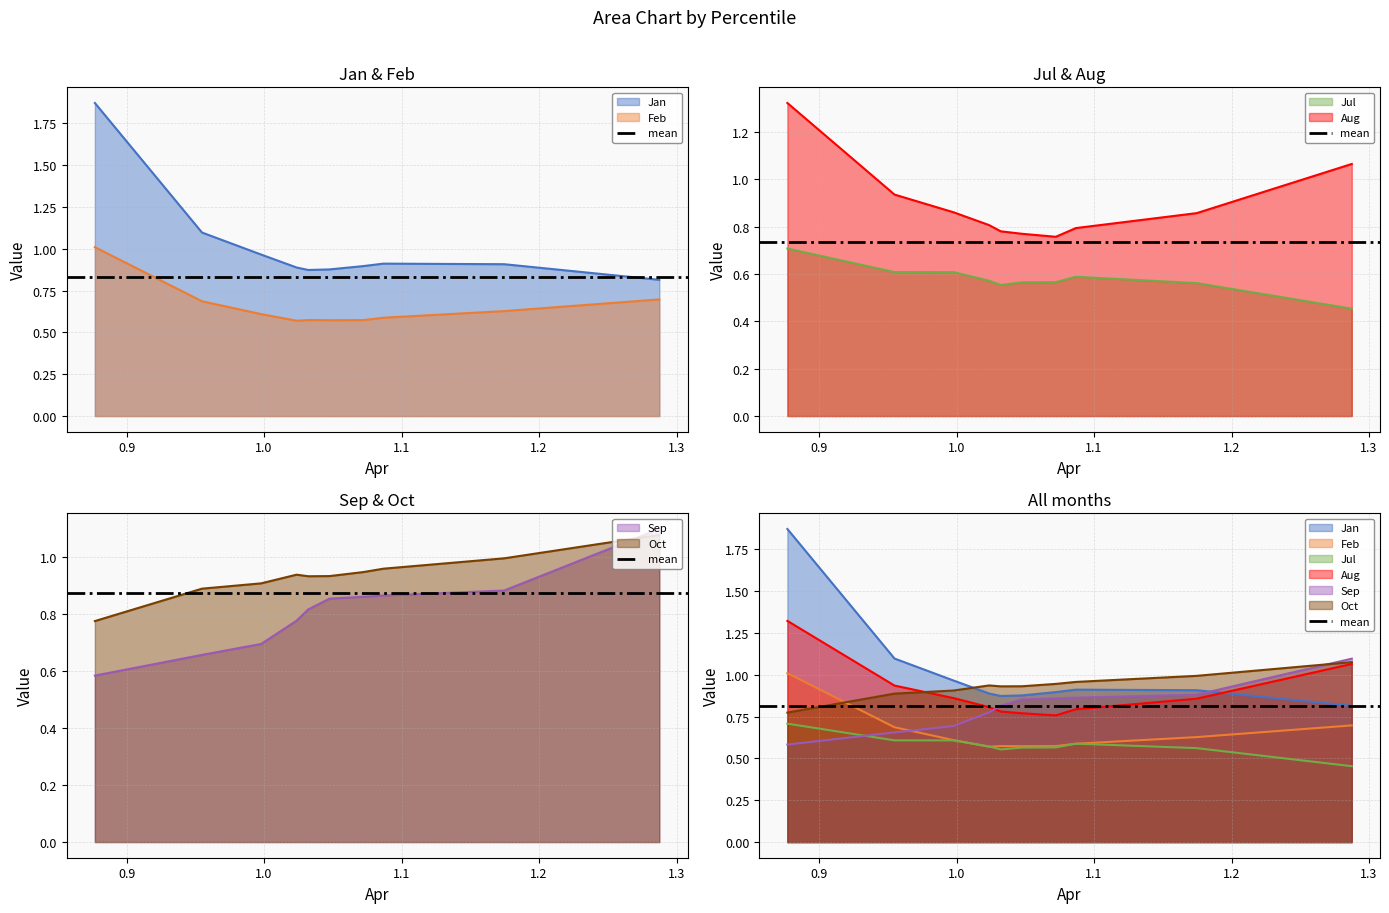

What is the sum of the Aug values at pct25 and pct85?

1.7